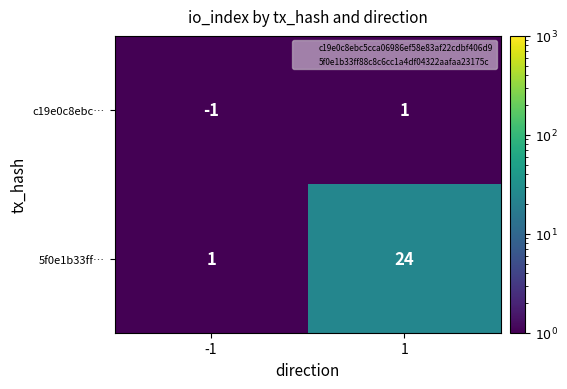

Count the number of categories in the chart.

2